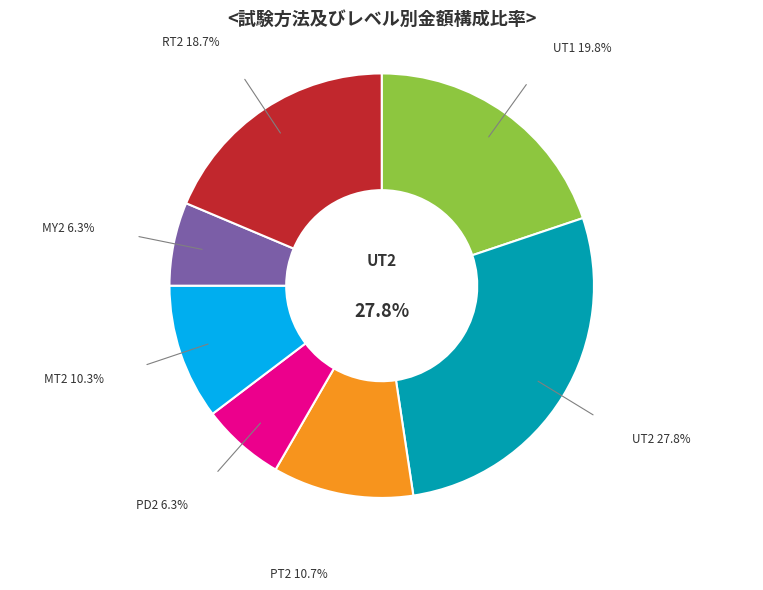

Is it true that MY2 is 17% of the pie?

False